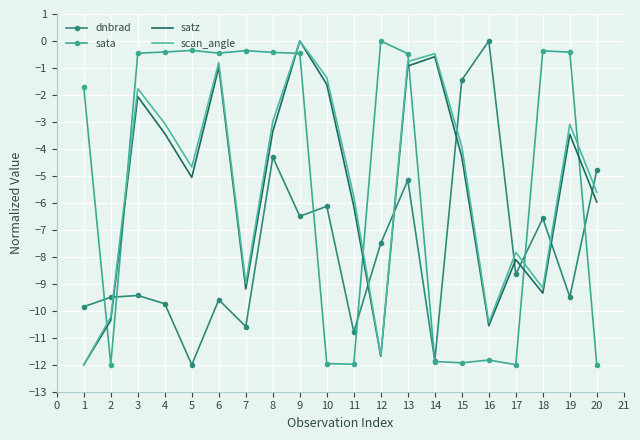

After their last crossing, which series has the higher values: sata or satz?

satz